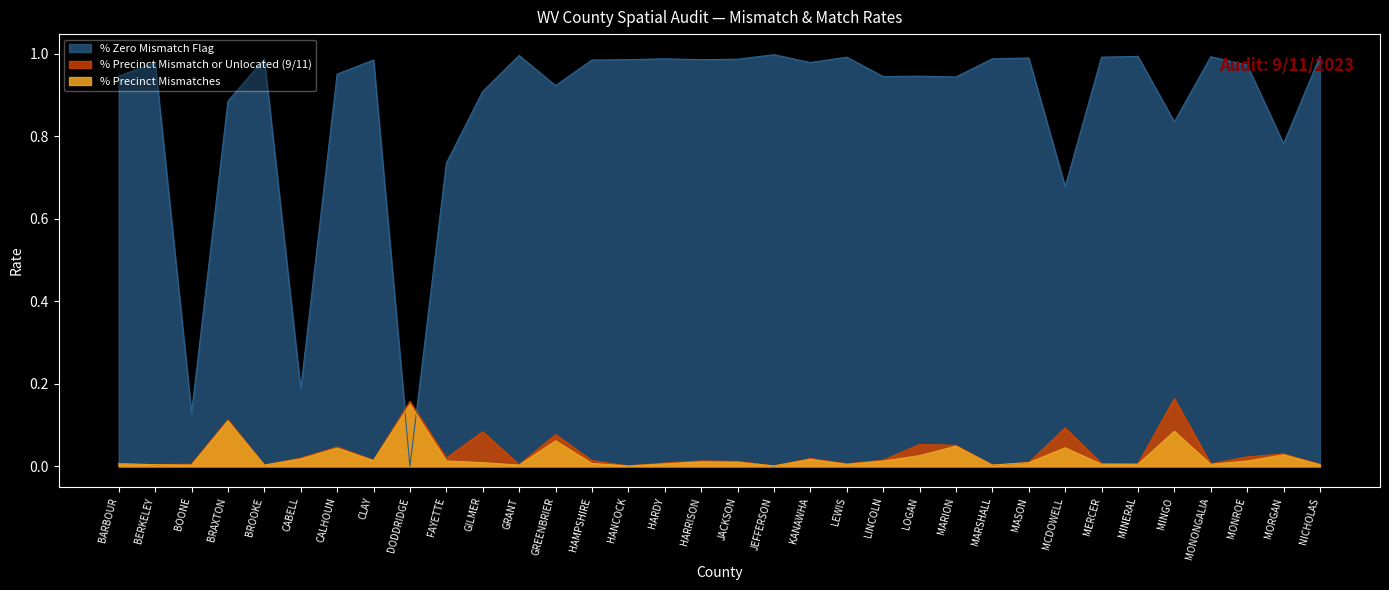

At HARDY, list the series in order from largest to smallest.

% Zero Mismatch Flag, % Precinct Mismatch or Unlocated (9/11), % Precinct Mismatches